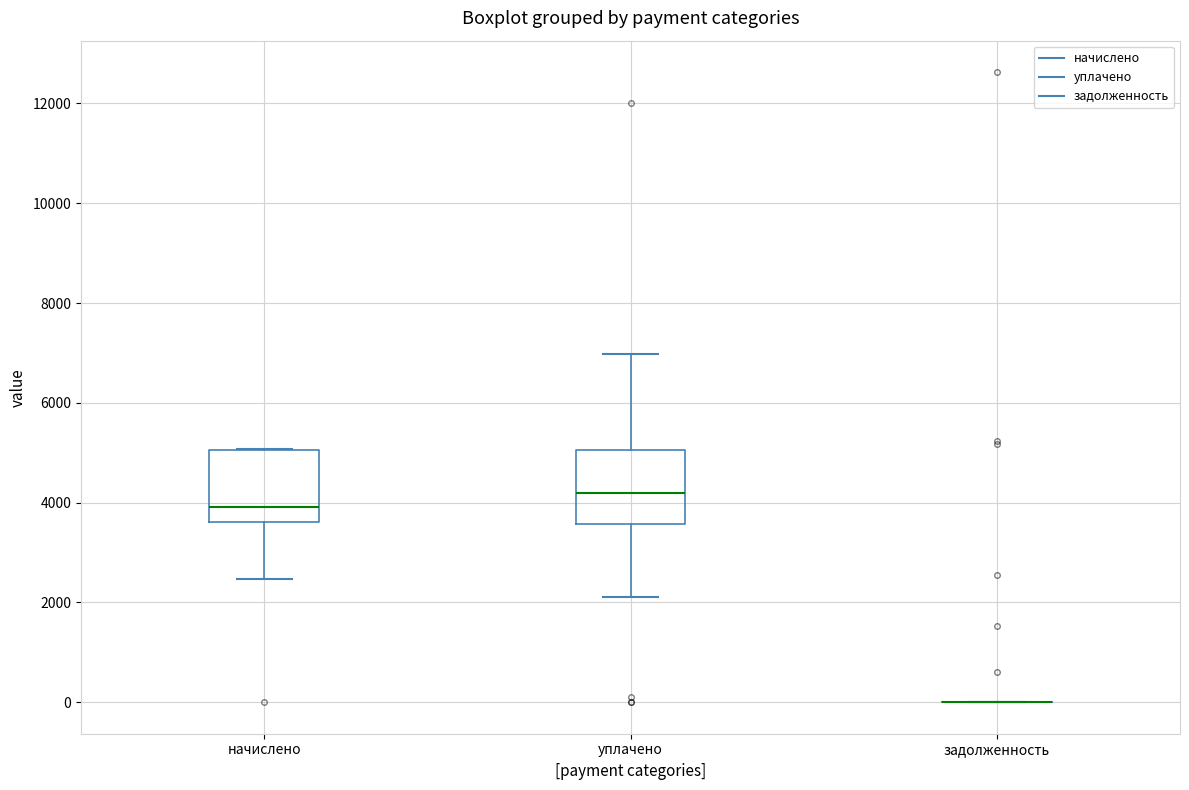

Reading left to right, read every box against the y-axis: the position of its median line, the range the box covers, and the ends of its whiskers. The values are not printed on the chart, so give them approximately, as read against the axis.

начислено: median 4000, box 3600 to 5000, whiskers 2400 to 5000
уплачено: median 4200, box 3600 to 5000, whiskers 2200 to 7000
задолженность: box collapsed to a line at 0, whiskers 0 to 0